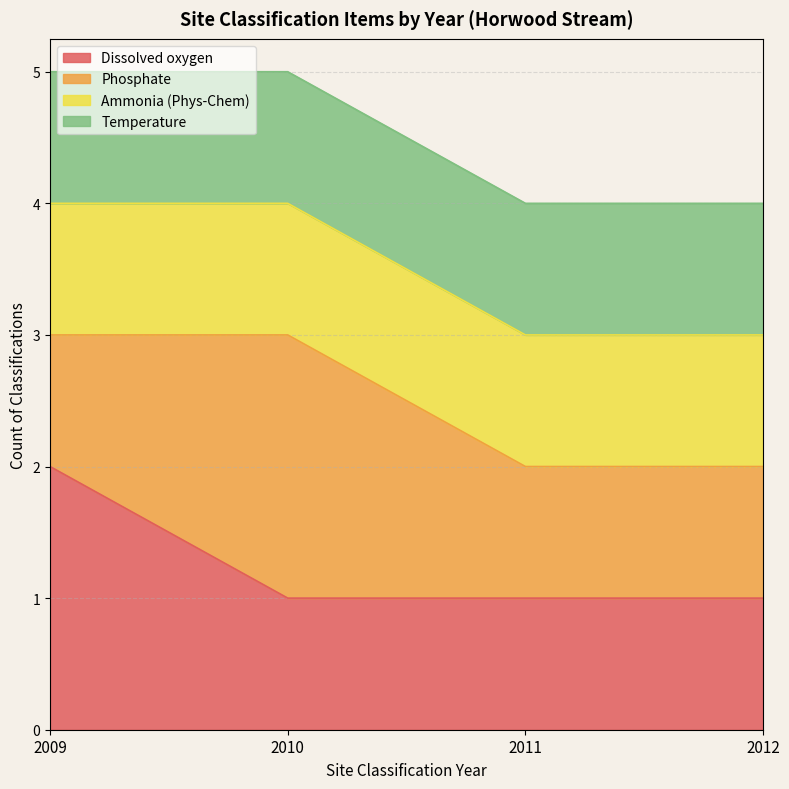

True or false: Temperature has more than 0 interior local peaks.

False